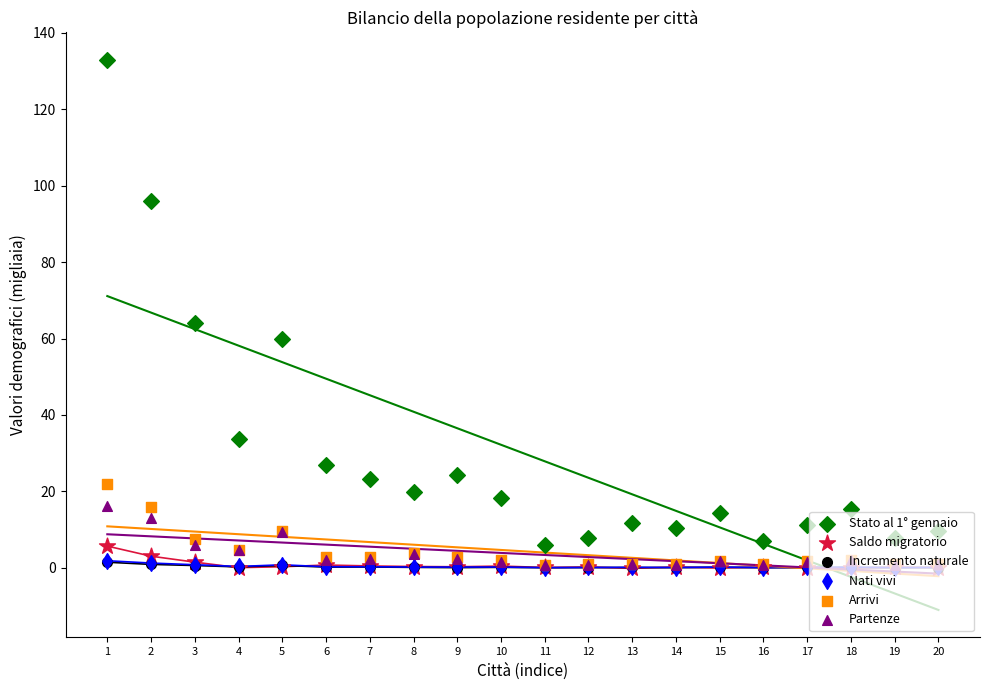

What is the total value across all series at 3?

80.3